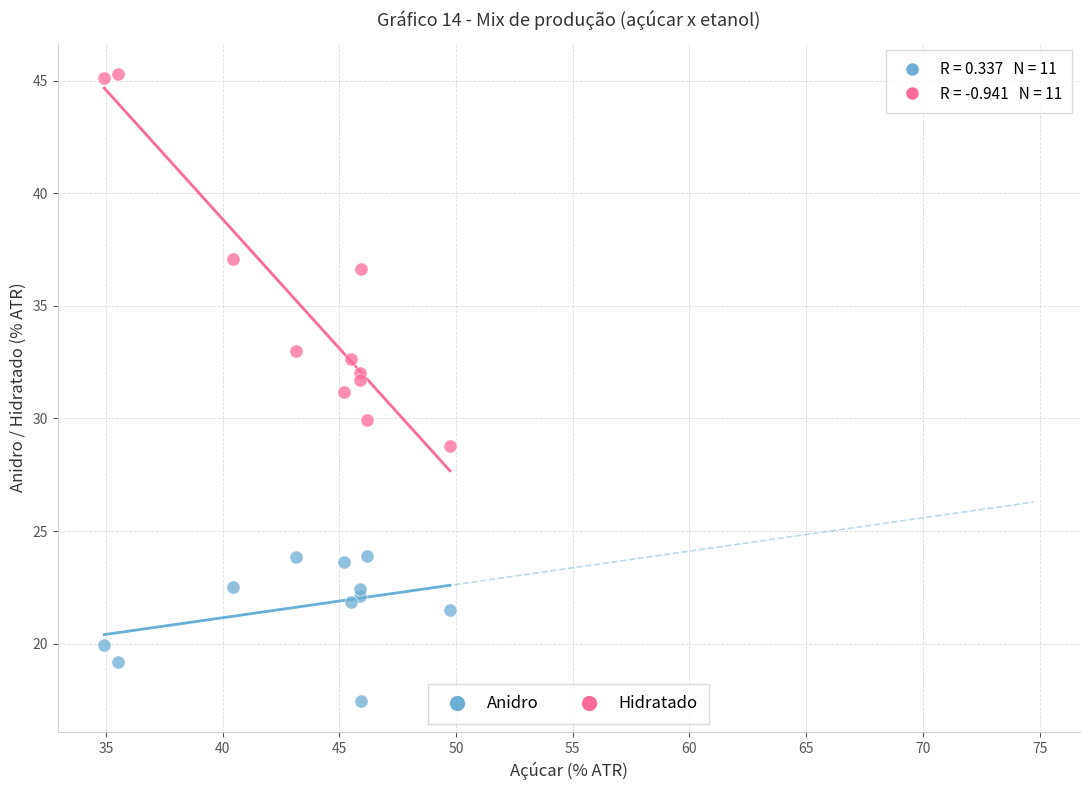

Which series reaches the minimum Y coordinate?

Anidro